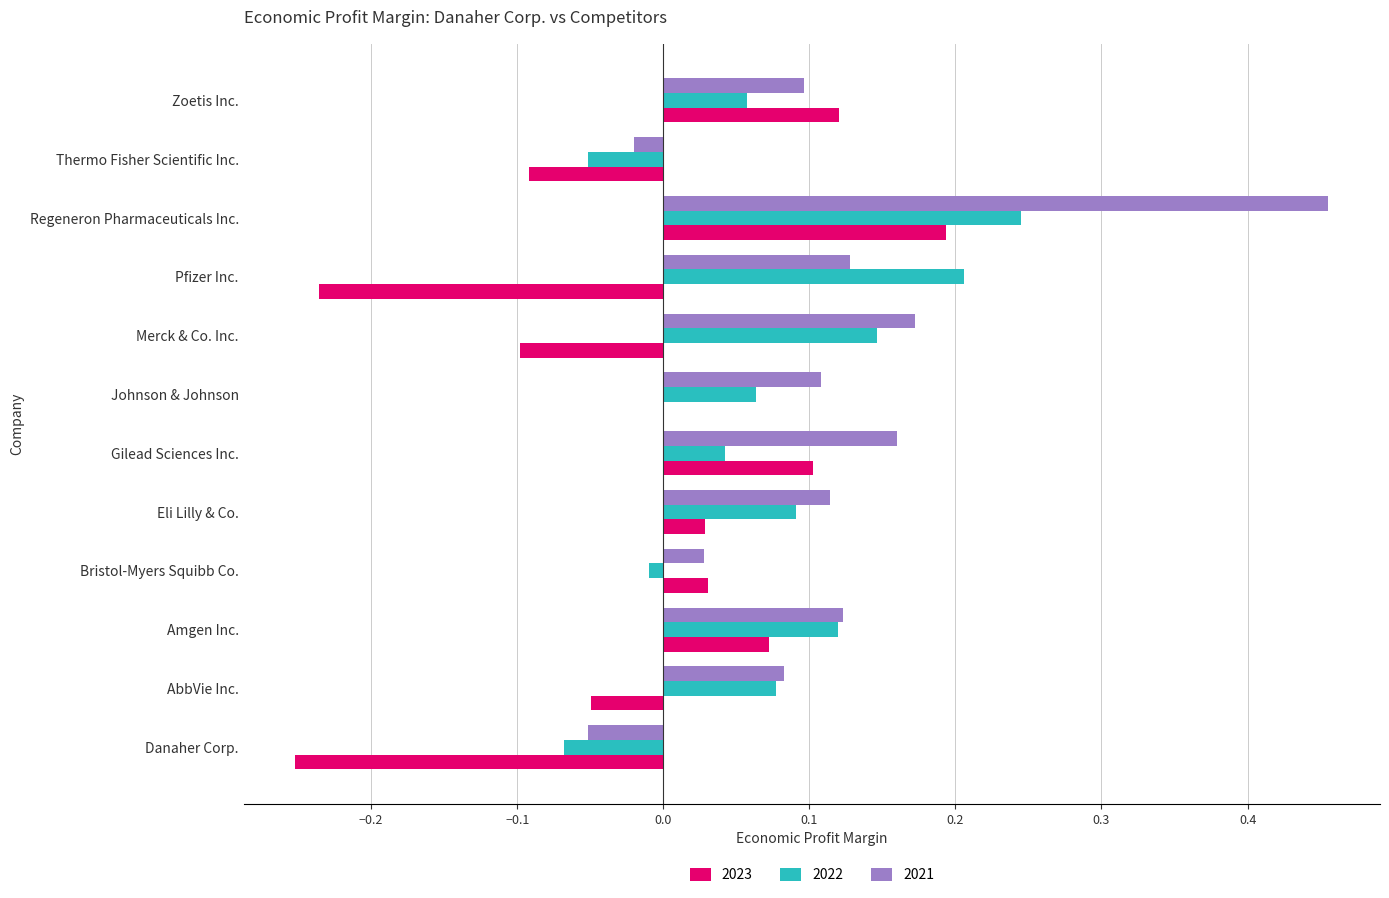

What is the sum of all 2022 values?

0.9